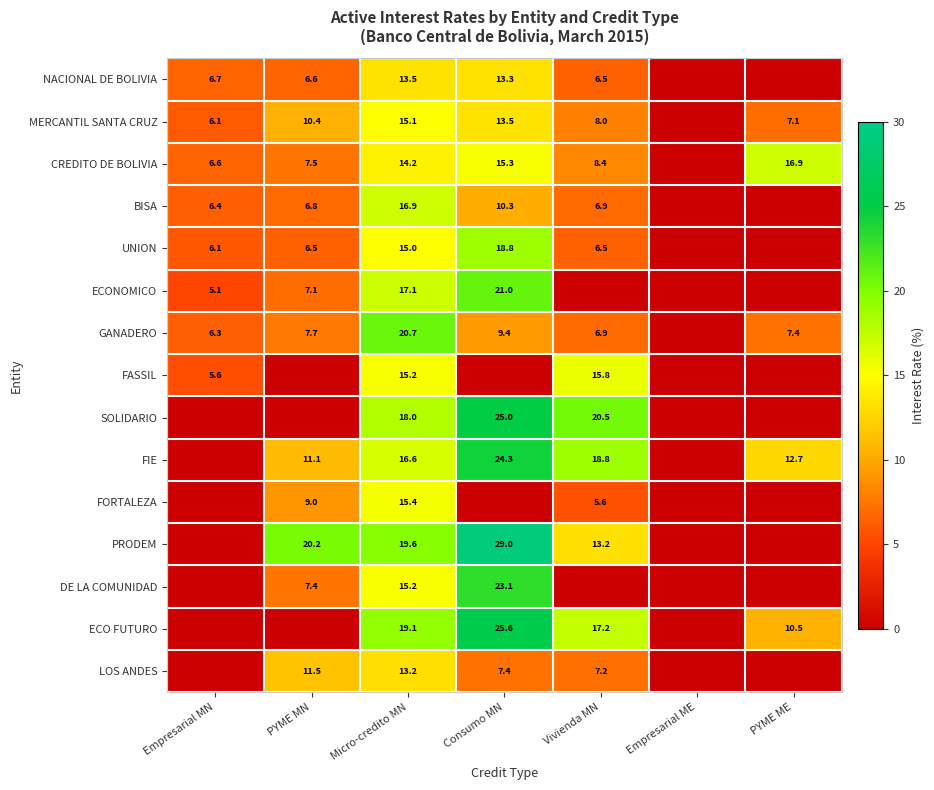

Is it true that BISA equals 16.9 at Micro-credito MN?

True